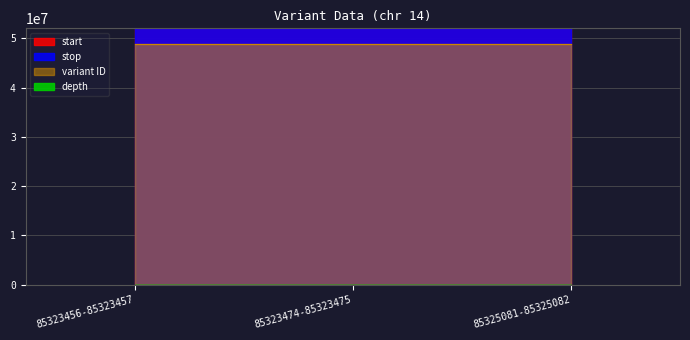

Rank the categories by stop value from lowest to highest.

85323456-85323457, 85323474-85323475, 85325081-85325082